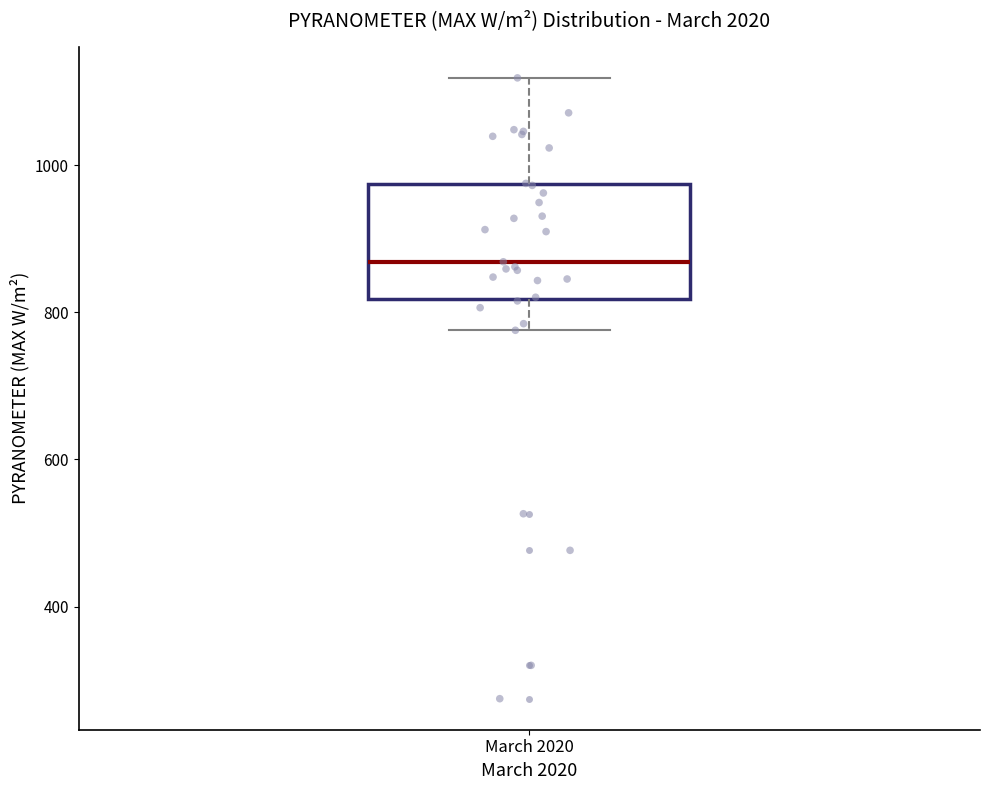

Read this box plot against the y-axis: the position of the median line, the range covered by the box, and the ends of both whiskers. The values are not printed on the chart, so give them approximately, as read against the axis.

median 860, box 820 to 980, whiskers 780 to 1120